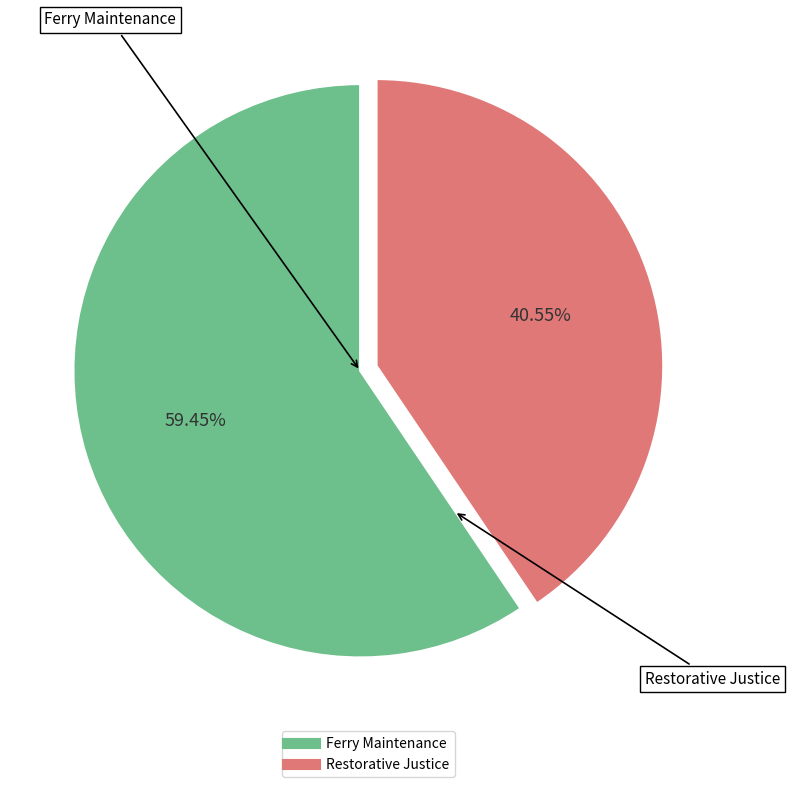

To the nearest percent, what is the difference between the Restorative Justice and Ferry Maintenance slice percentages?

19%